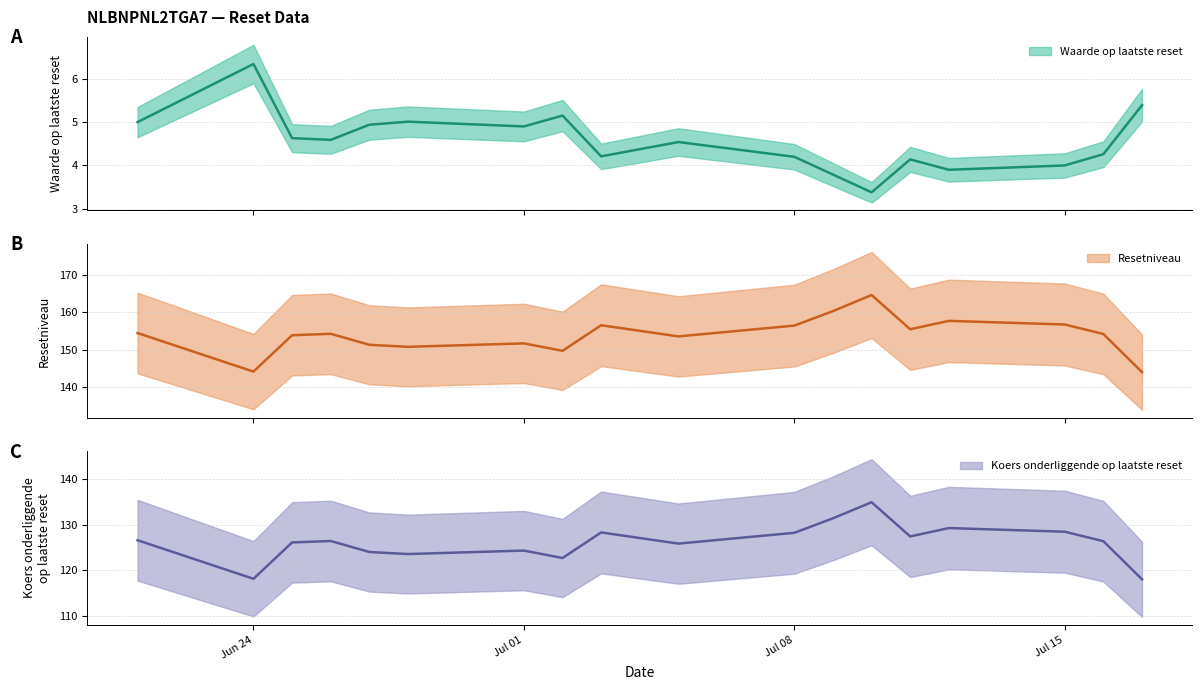

At 2024-07-02, list the series in order from largest to smallest.

Resetniveau, Koers onderliggende op laatste reset, Waarde op laatste reset